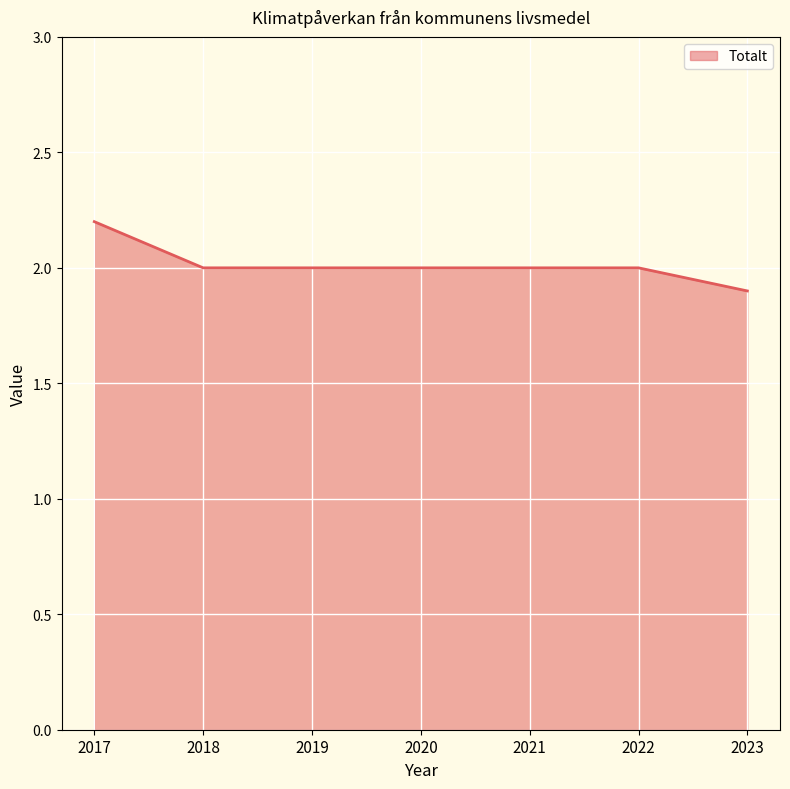

Reading left to right, extract all data points from this chart.

2.2	2.0	2.0	2.0	2.0	2.0	1.9